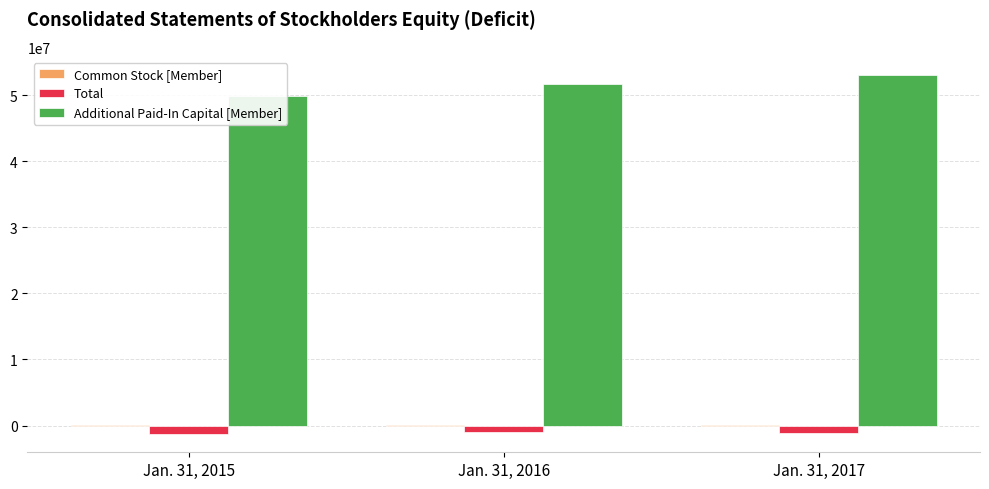

How many data points in Total are above -1102933?

1